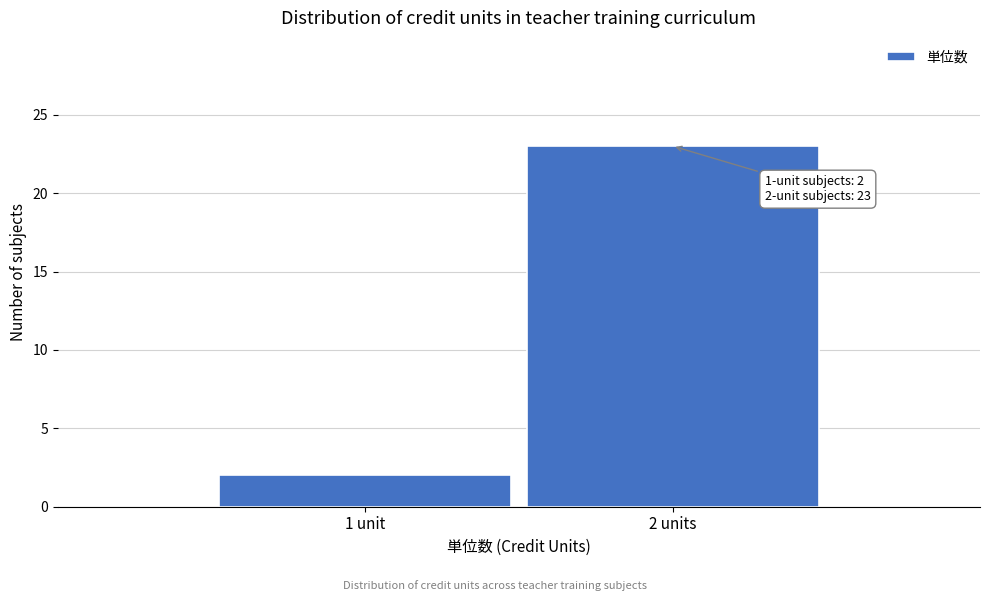

Reading left to right, what are all the values shown in this chart?

1 unit=2	2 units=23